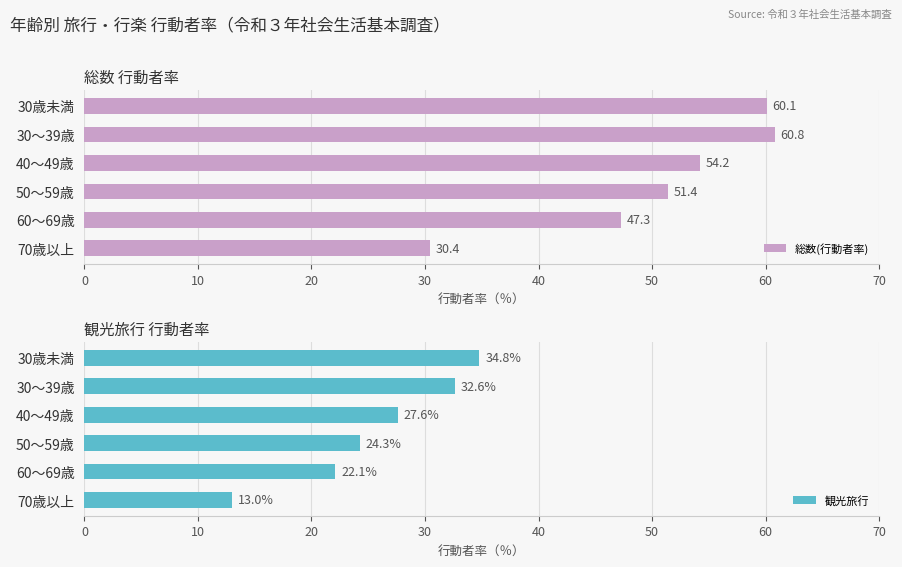

What is the sum of the 総数(行動者率) values at 70歳以上 and 40～49歳?

84.6